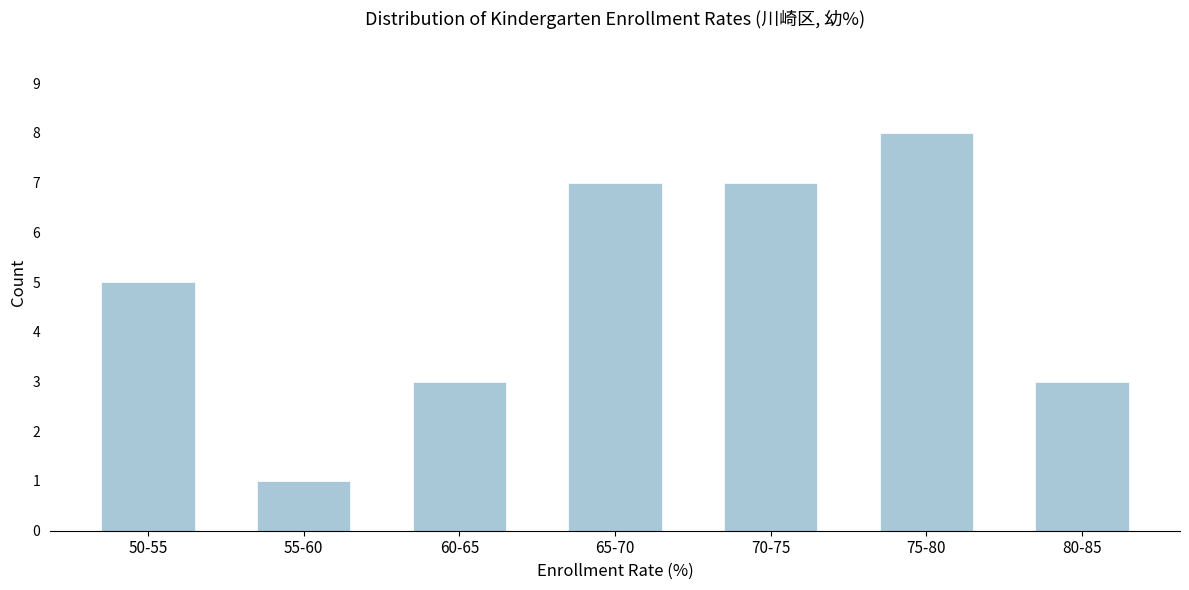

Reading right to left, extract all data points from this chart.

3	8	7	7	3	1	5